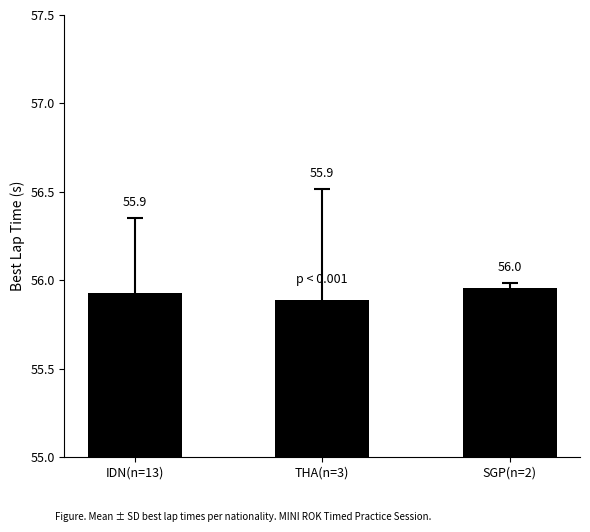

What is the approximate value at SGP(n=2)?

56.0